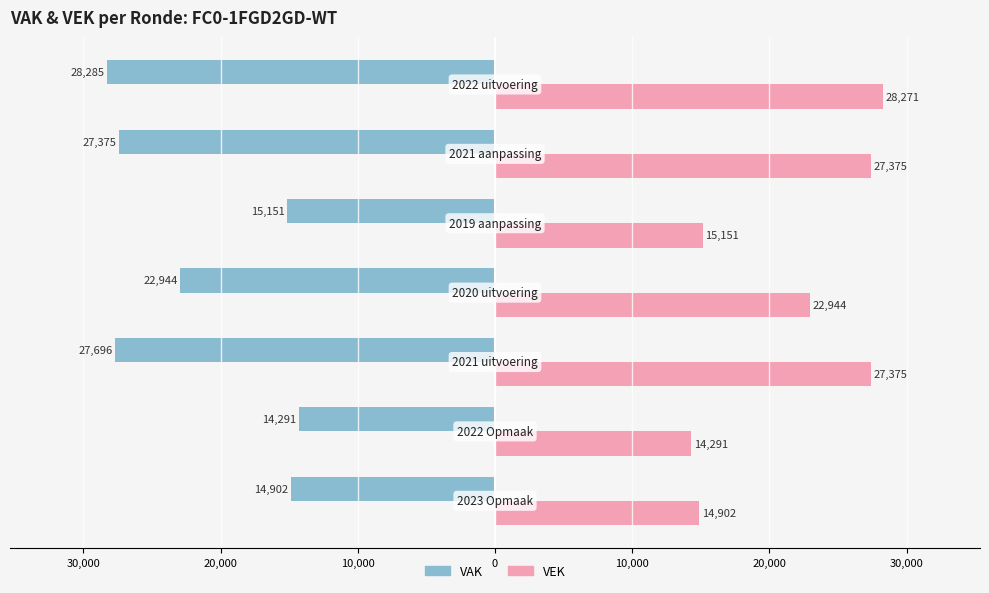

Reading left to right, transcribe all the data shown in this chart.

VAK: -14902	-14291	-27696	-22944	-15151	-27375	-28285
VEK: 14902	14291	27375	22944	15151	27375	28271